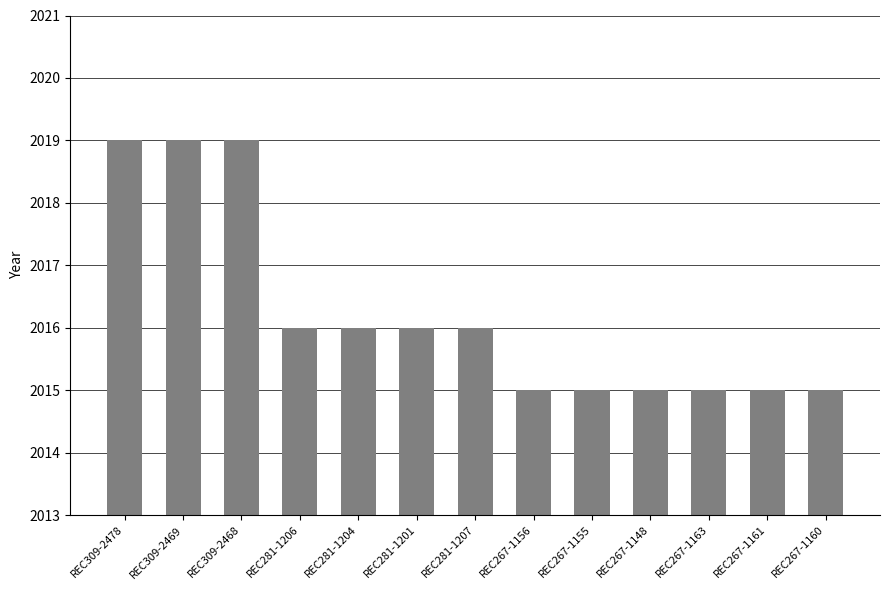

How many bars are there in total?

13